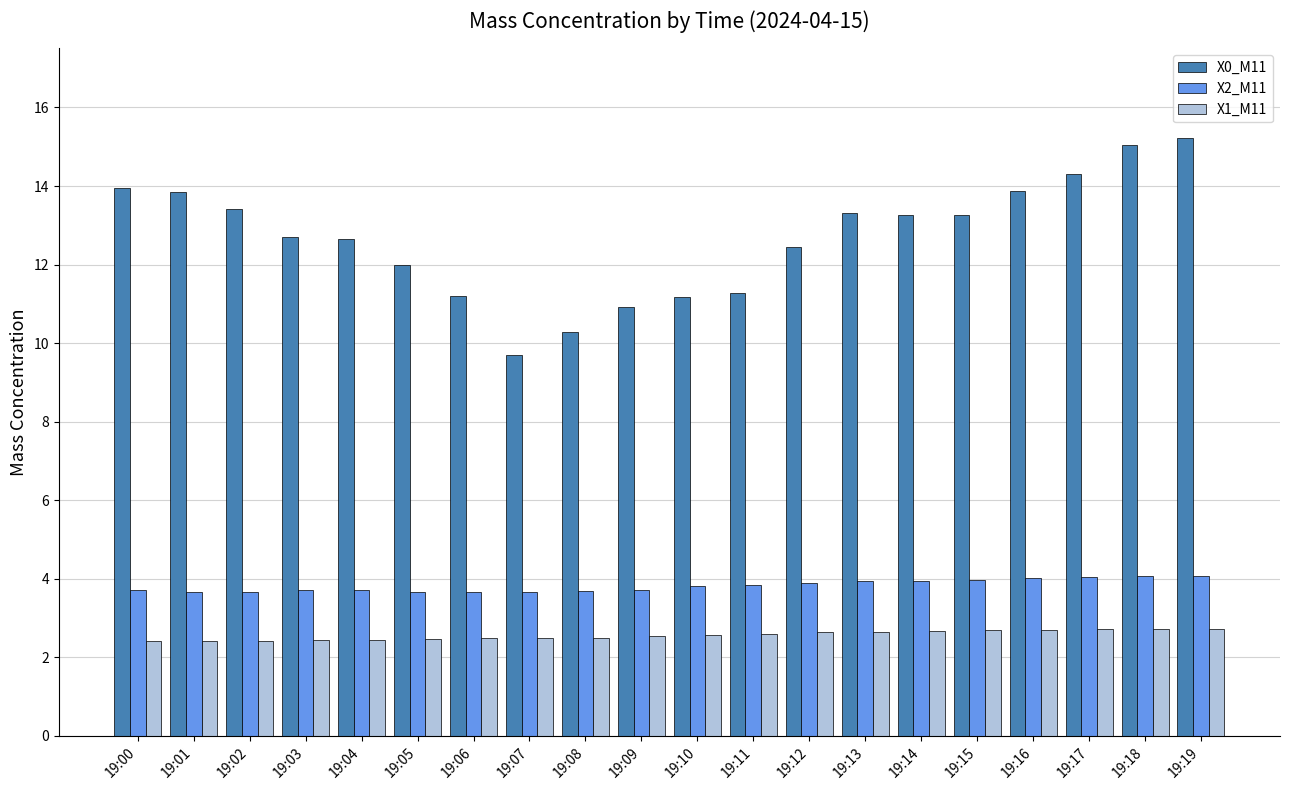

At how many categories does at least one series exceed 6?

20